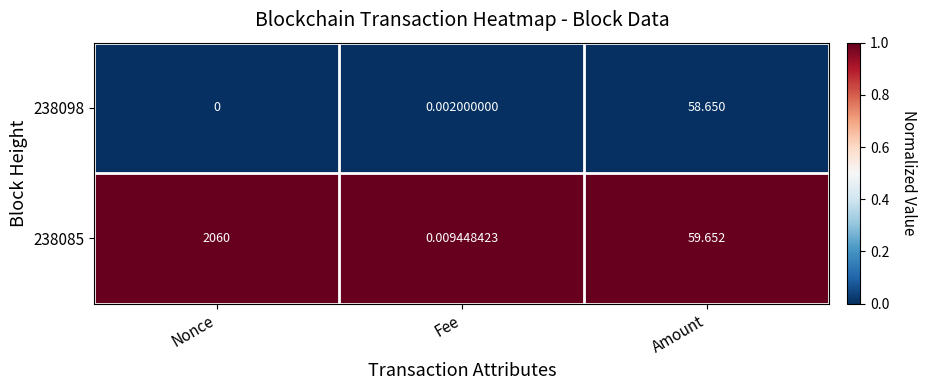

Rank the categories by 238085 value from highest to lowest.

Nonce, Amount, Fee